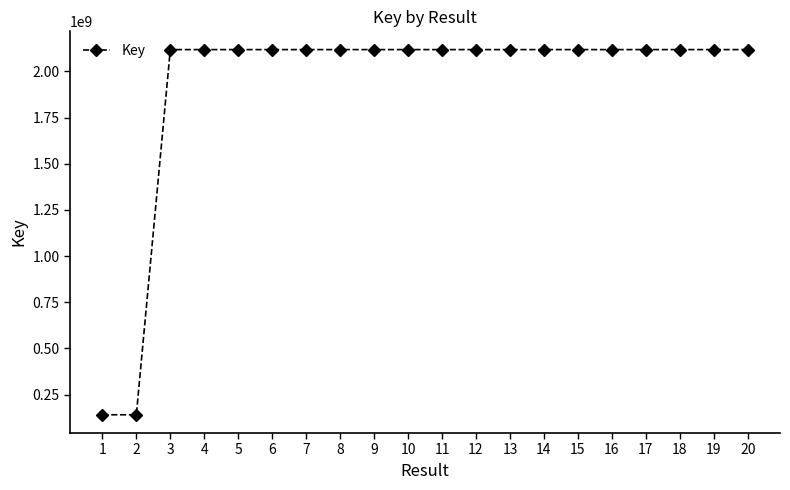

What is the difference between the maximum and minimum values?

1976853496